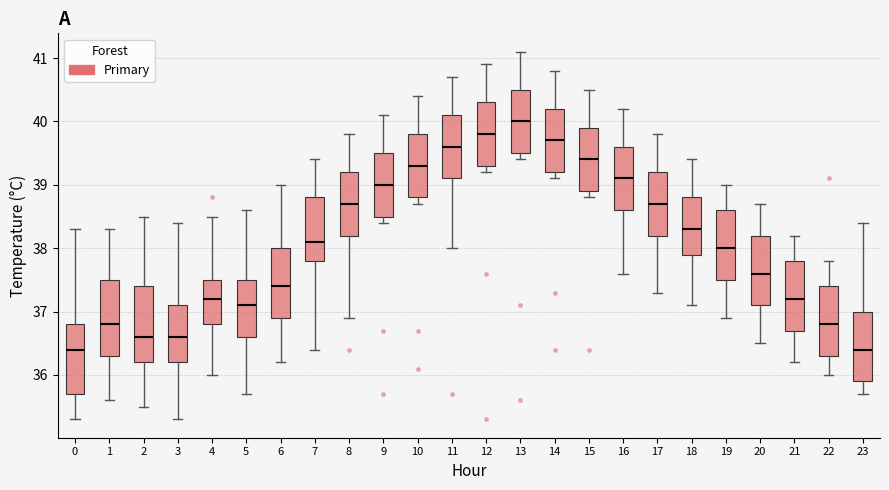

Where is the lower edge of the box at x = 23 on the y-axis? The values are not printed on the chart, so give them approximately, as read against the axis.

35.9